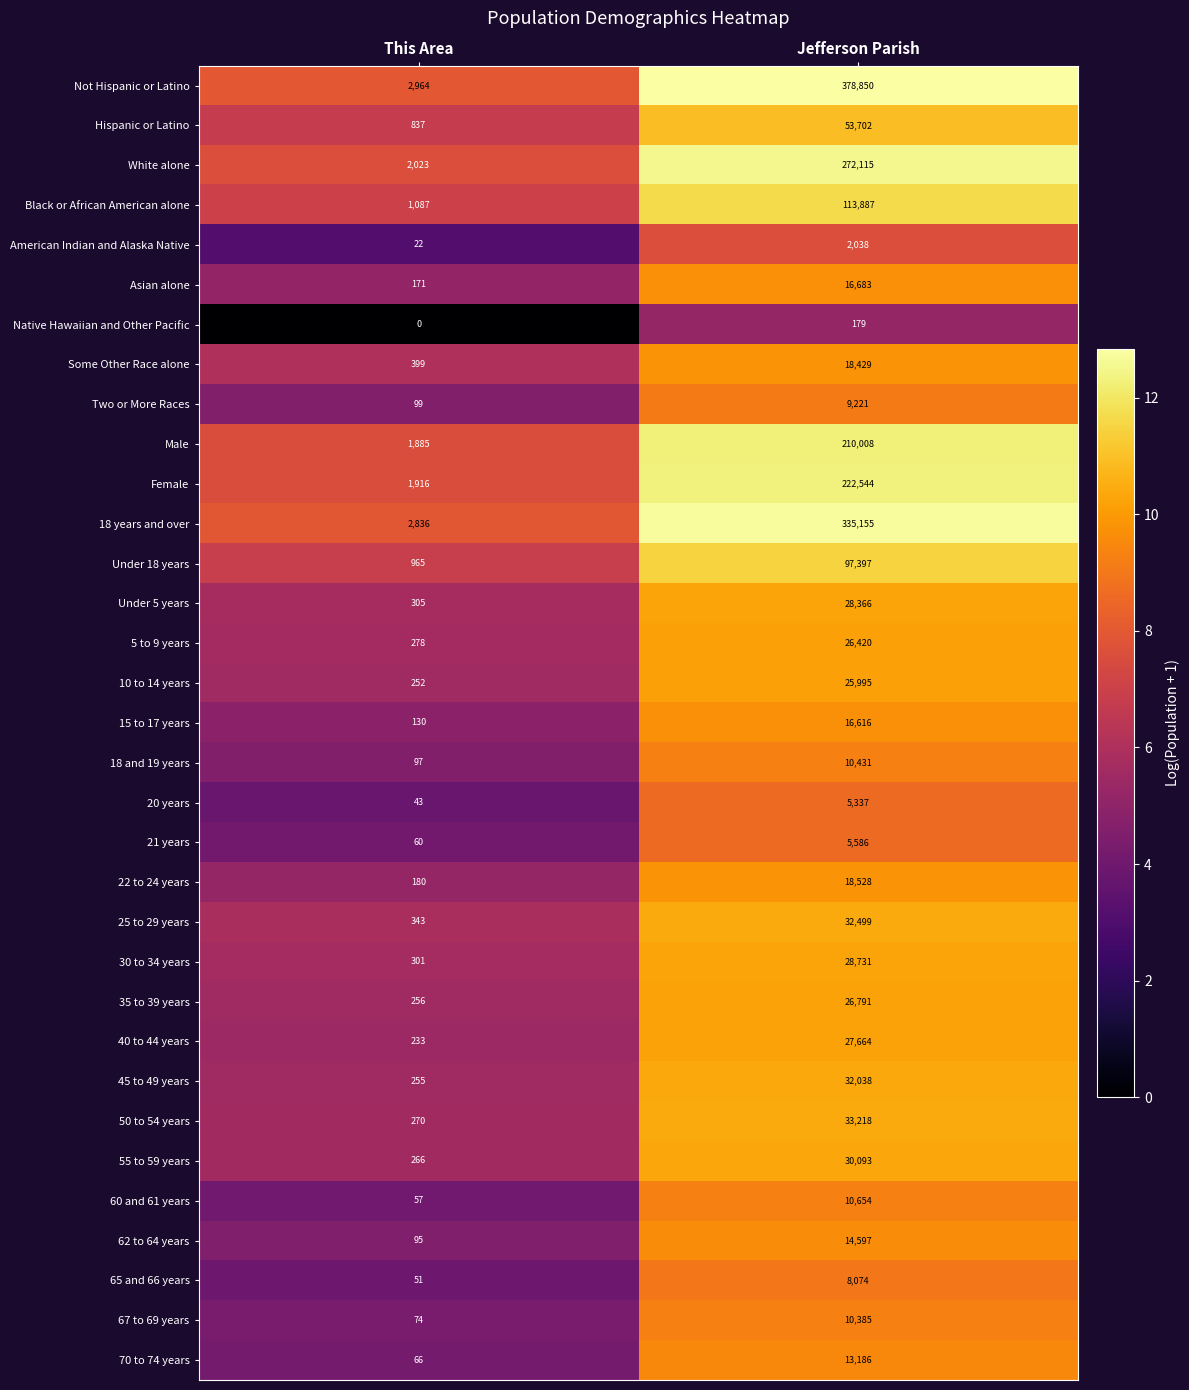

What is the difference between the 18 years and over values at This Area and Jefferson Parish?

332319